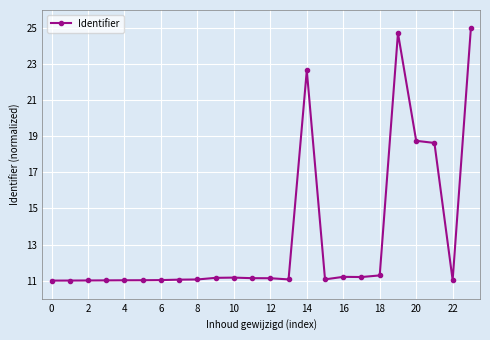

What is the difference between the maximum and minimum values?

14.0